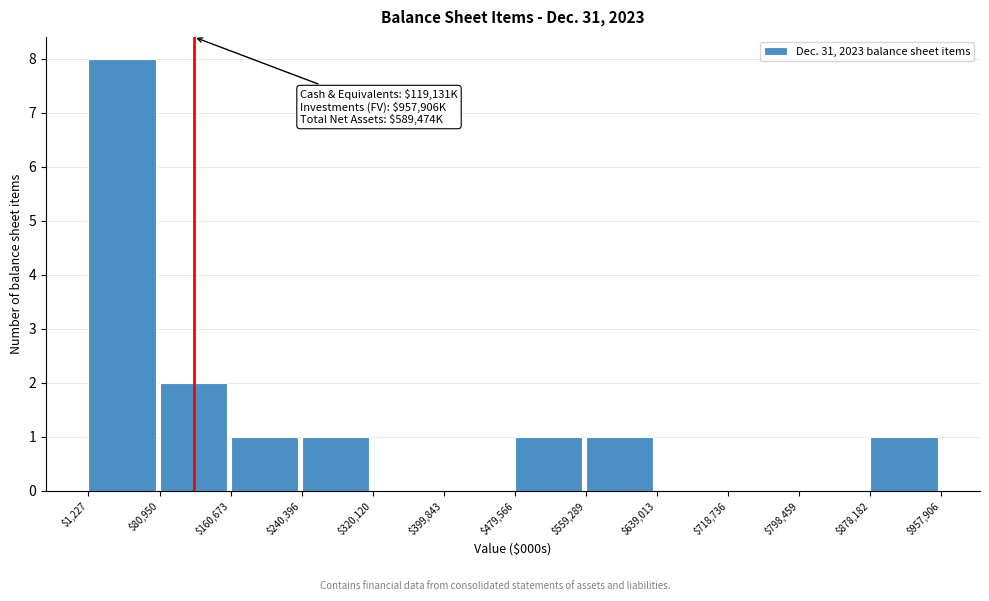

Which range on the x-axis has the tallest bar?

$1,227 to $80,950